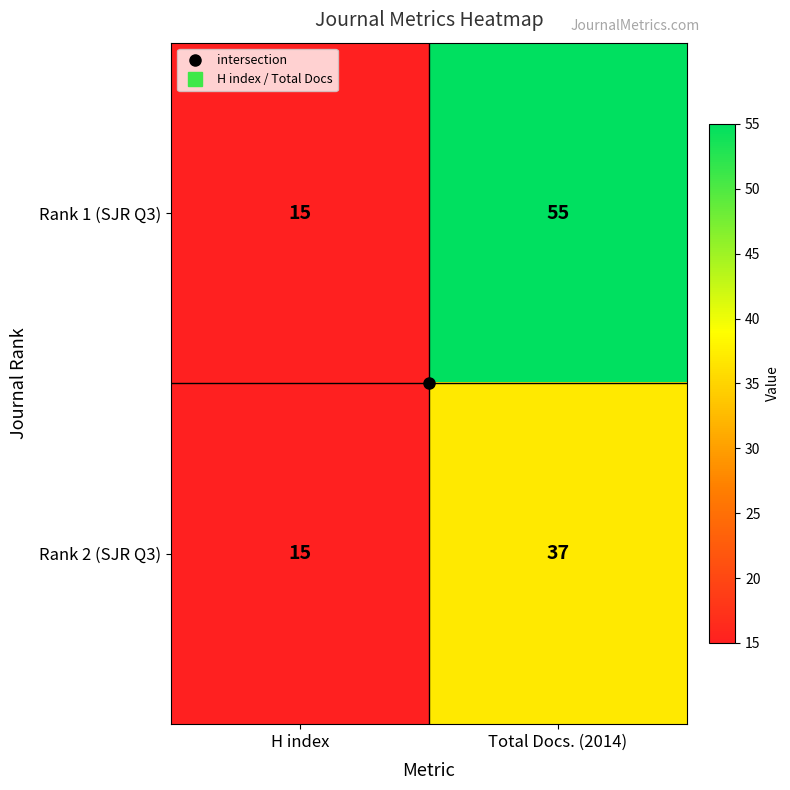

The value of Rank 1 (SJR Q3) at Total Docs. (2014) is 30. True or false?

False